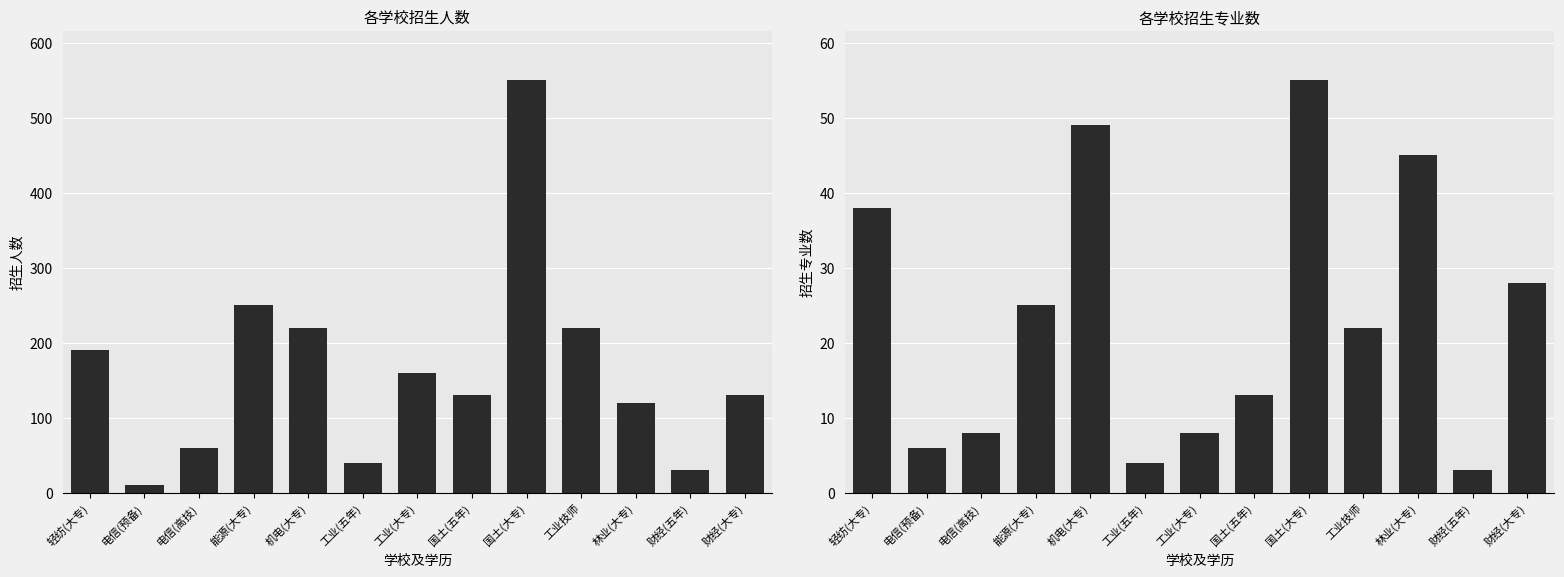

What is the highest value of the 招生专业数 series?

55